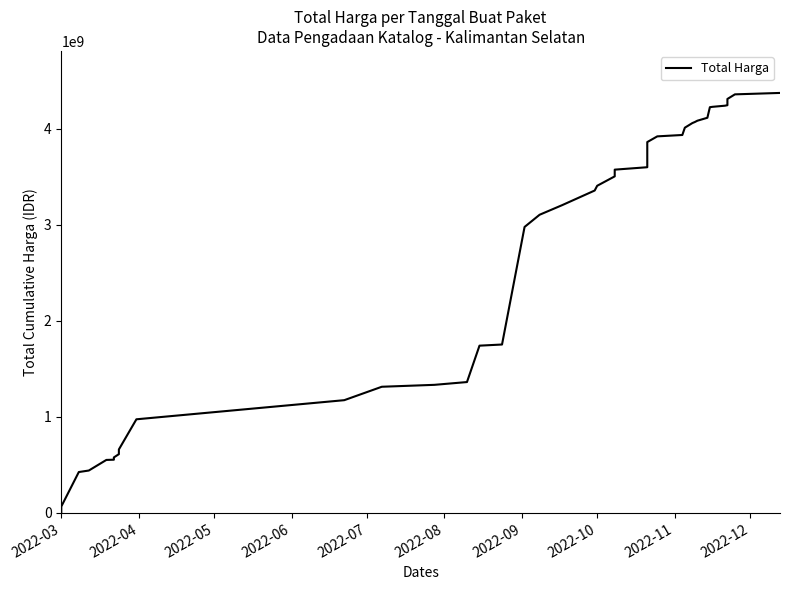

What is the maximum value shown in the chart?

4375595175